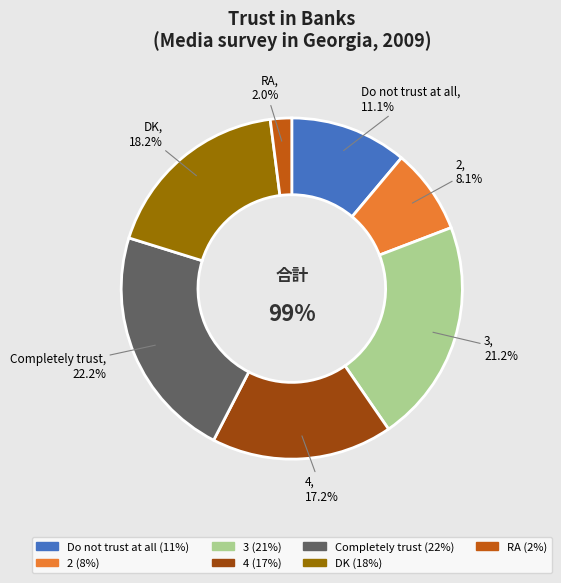

The Do not trust at all slice represents 11% of the pie. True or false?

True